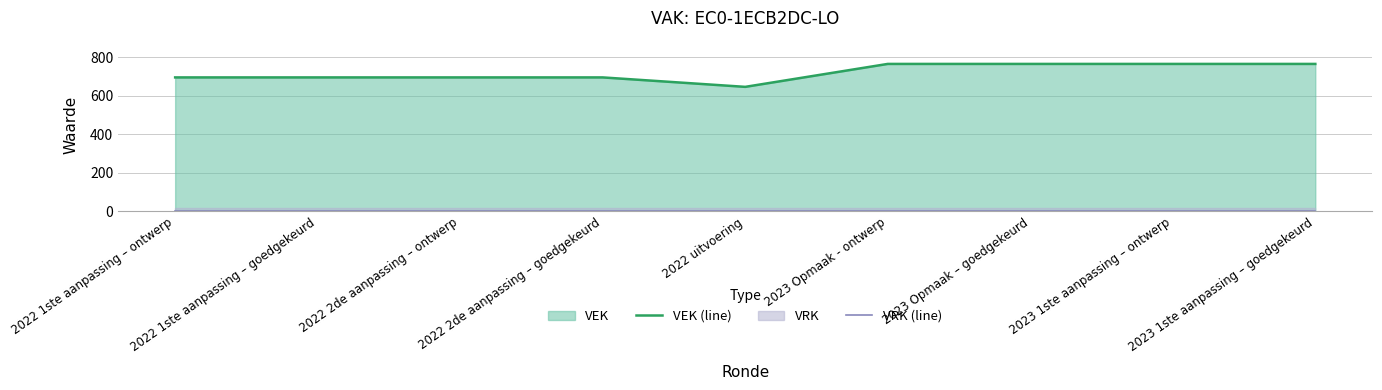

What is the label of the 1st point from the left?

2022 1ste aanpassing – ontwerp